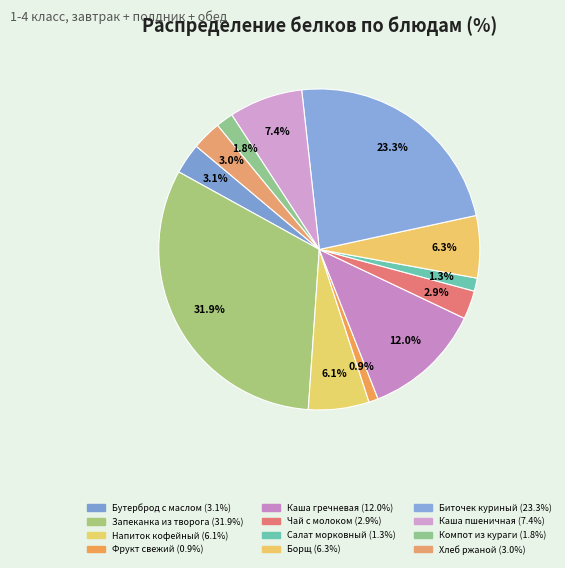

True or false: Запеканка из творога accounts for 32% of the total.

True